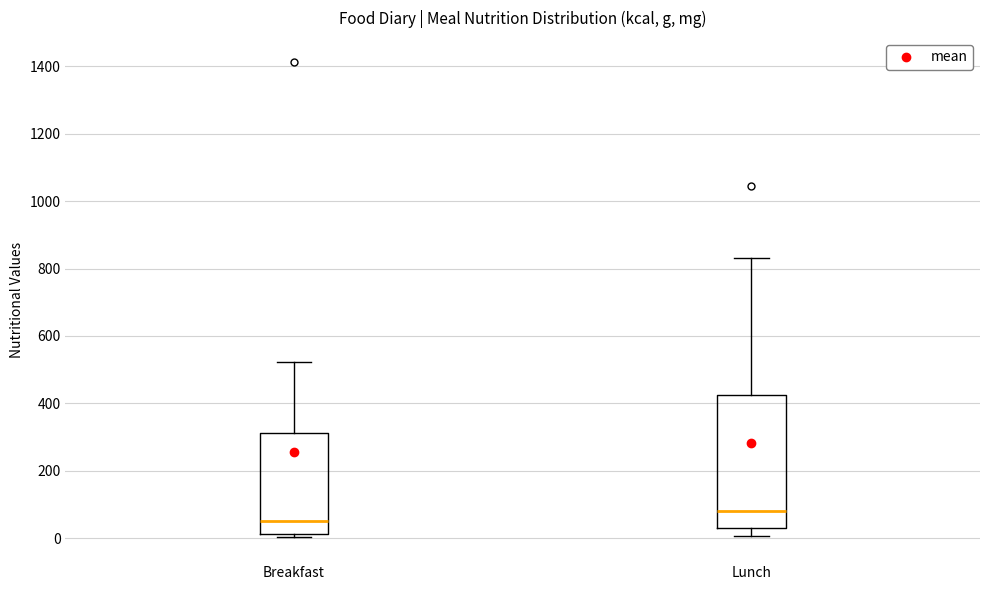

Reading left to right, read every box against the y-axis: the position of its median line, the range the box covers, and the ends of its whiskers. The values are not printed on the chart, so give them approximately, as read against the axis.

Breakfast: median 60, box 20 to 320, whiskers 0 to 520
Lunch: median 80, box 40 to 420, whiskers 0 to 840